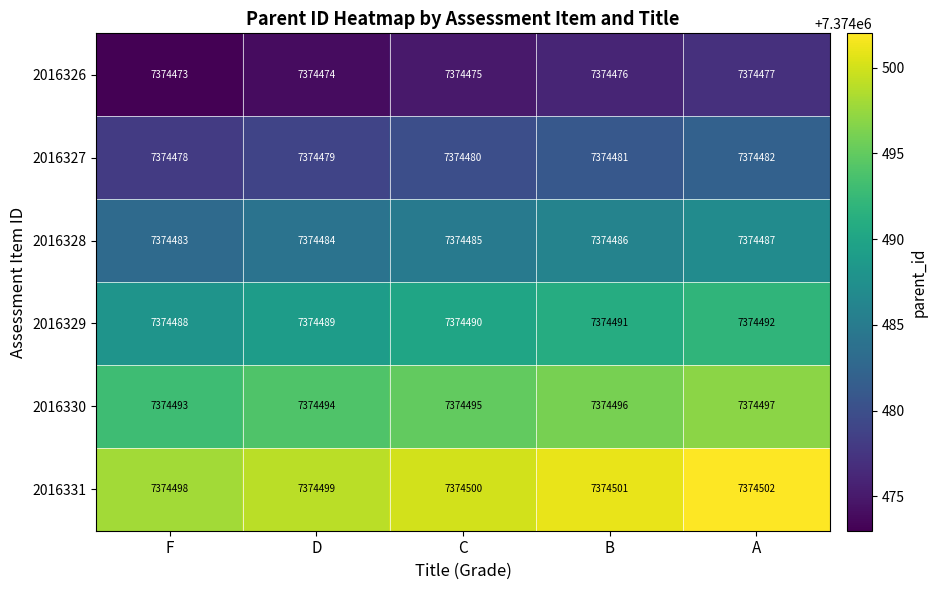

What value does the 2016328 series have at C?

7374485